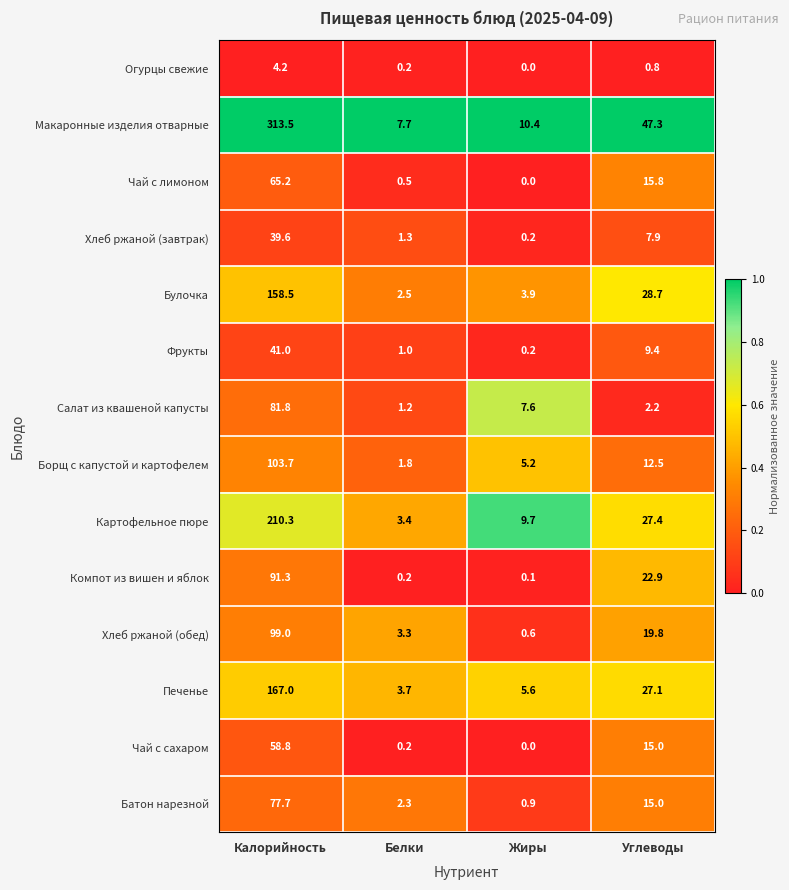

At which label does Макаронные изделия отварные first exceed 47?

Калорийность